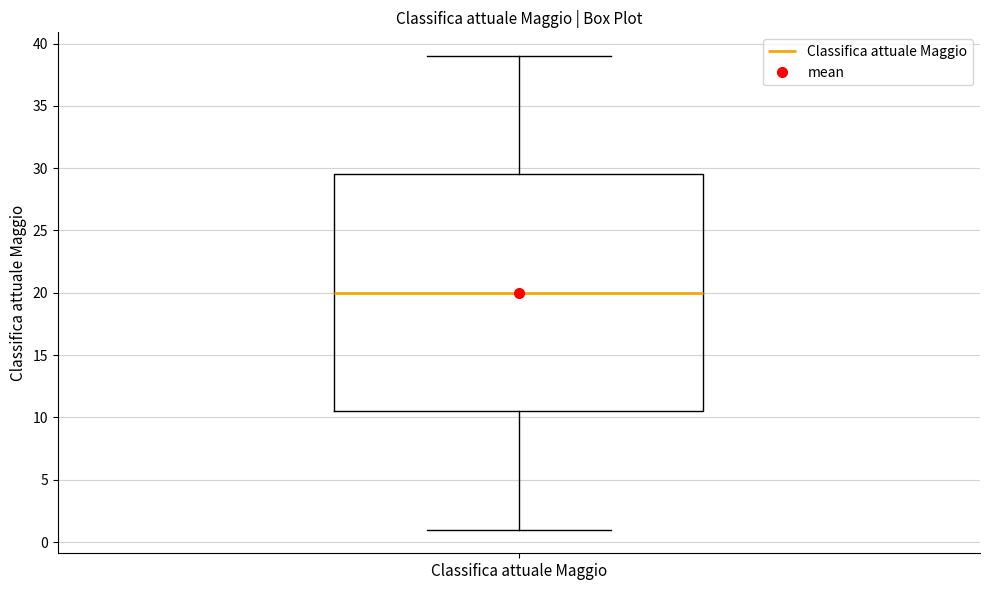

Transcribe this box plot: give where the median line is, the range the box spans, and where the two whiskers end, as read against the y-axis. The values are not printed on the chart, so give them approximately, as read against the axis.

median 20.0, box 10.5 to 29.5, whiskers 1.0 to 39.0